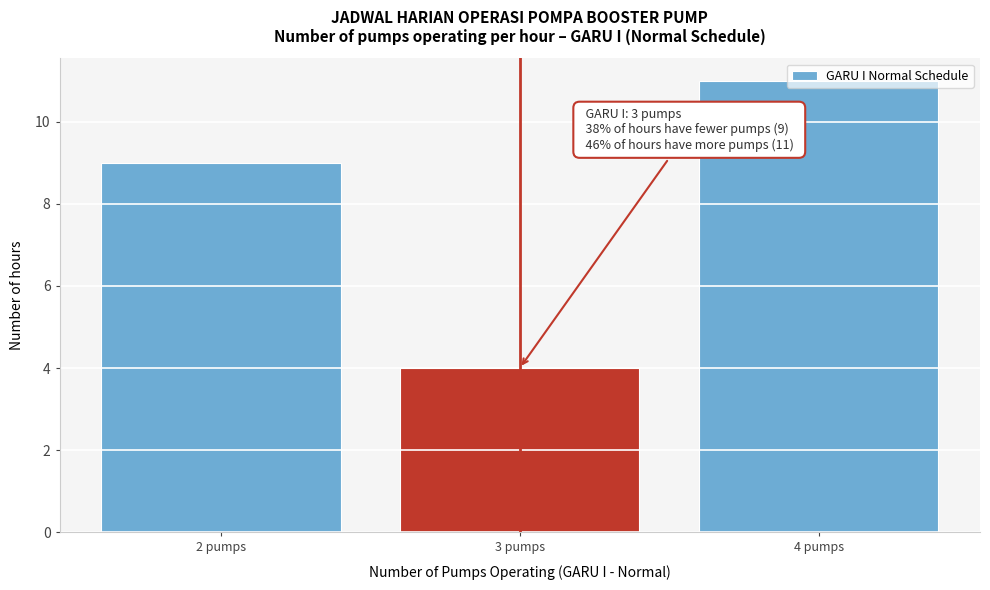

What is the label of the 1st bar from the left?

2 pumps